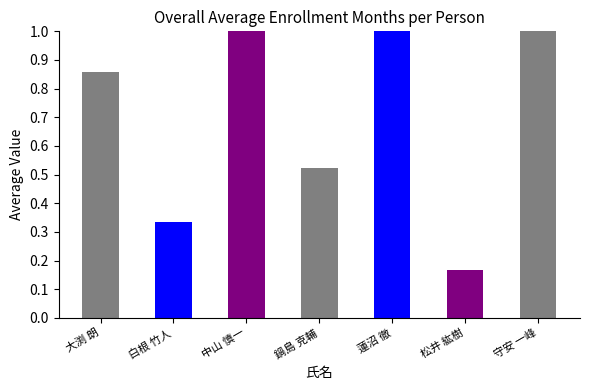

What is the maximum value shown in the chart?

1.0